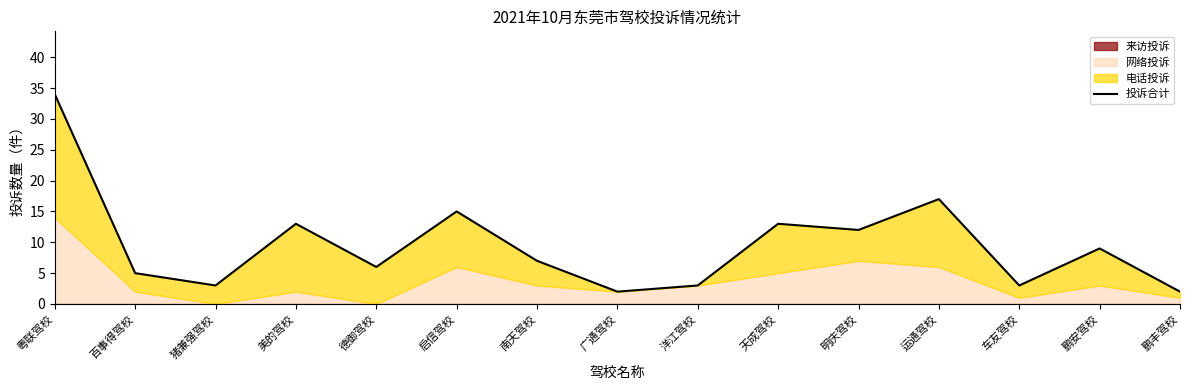

Where is the first local maximum?

美的驾校